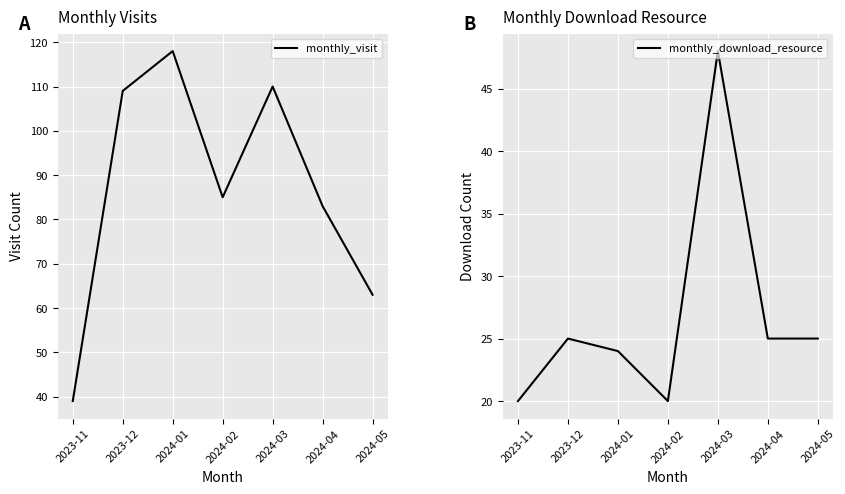

Which series has the widest spread of values?

monthly_visit